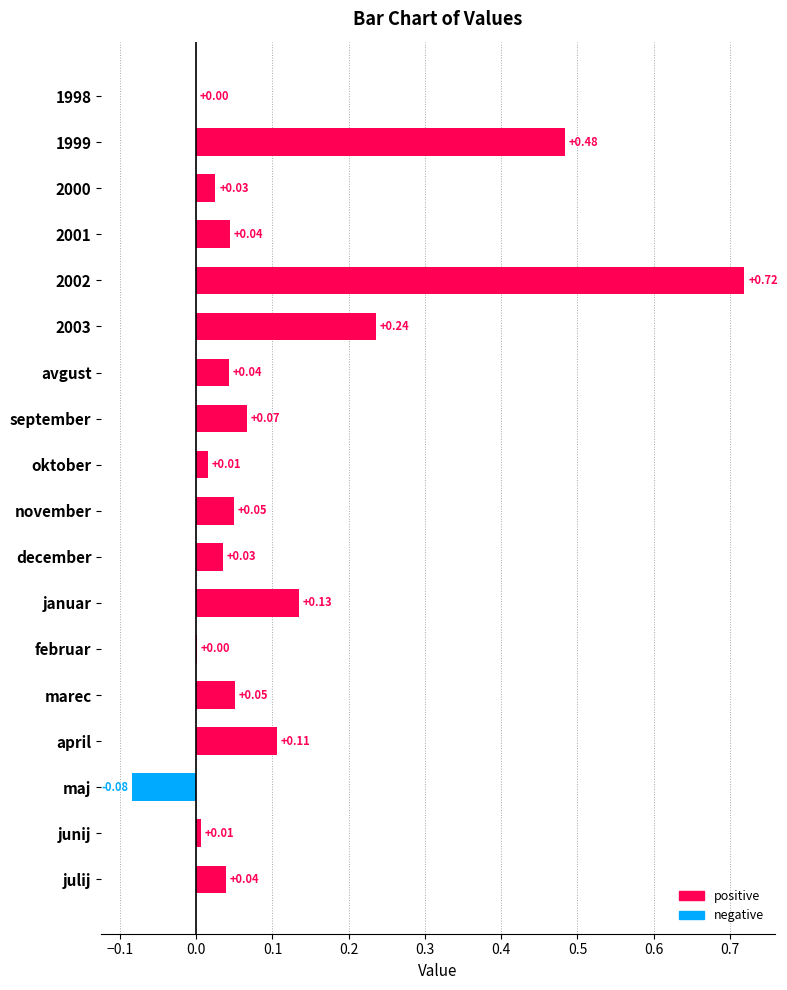

What is the change in value from 1999 to maj?

-0.6